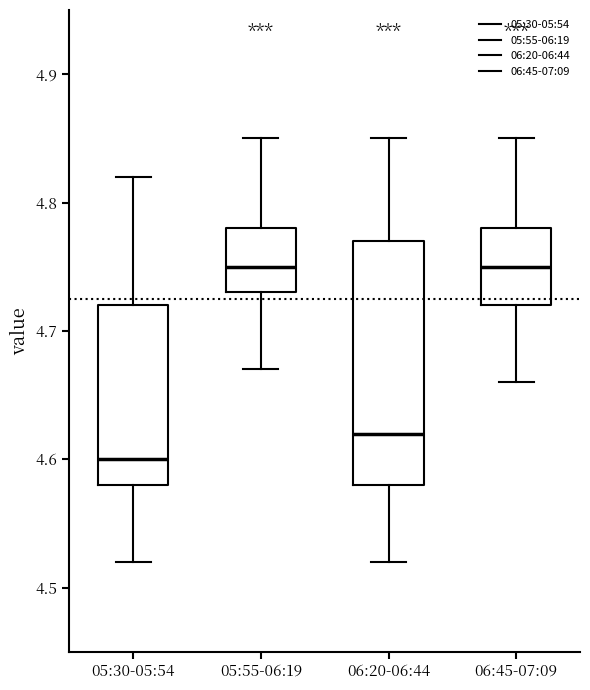

Reading left to right, transcribe this box plot: for each box, give where its median line is, the range the box spans, and where its two whiskers end, as read against the y-axis. The values are not printed on the chart, so give them approximately, as read against the axis.

05:30-05:54: median 4.60, box 4.58 to 4.72, whiskers 4.52 to 4.82
05:55-06:19: median 4.75, box 4.73 to 4.78, whiskers 4.67 to 4.85
06:20-06:44: median 4.62, box 4.58 to 4.77, whiskers 4.52 to 4.85
06:45-07:09: median 4.75, box 4.72 to 4.78, whiskers 4.66 to 4.85